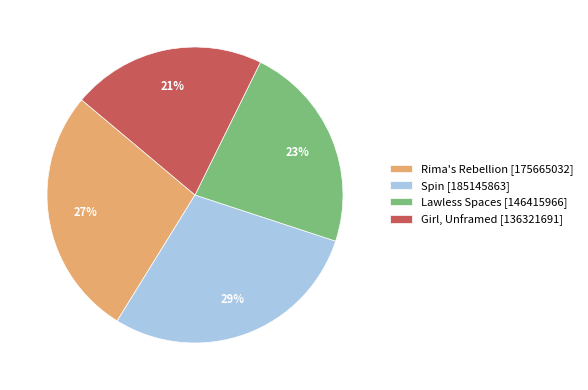

Rank the categories by value from lowest to highest.

Girl, Unframed, Lawless Spaces, Rima's Rebellion, Spin